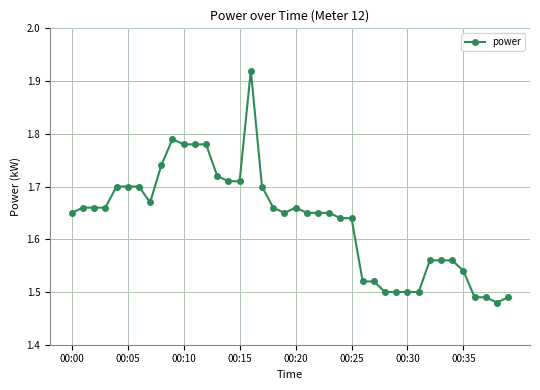

What is the difference between the maximum and minimum values?

0.4